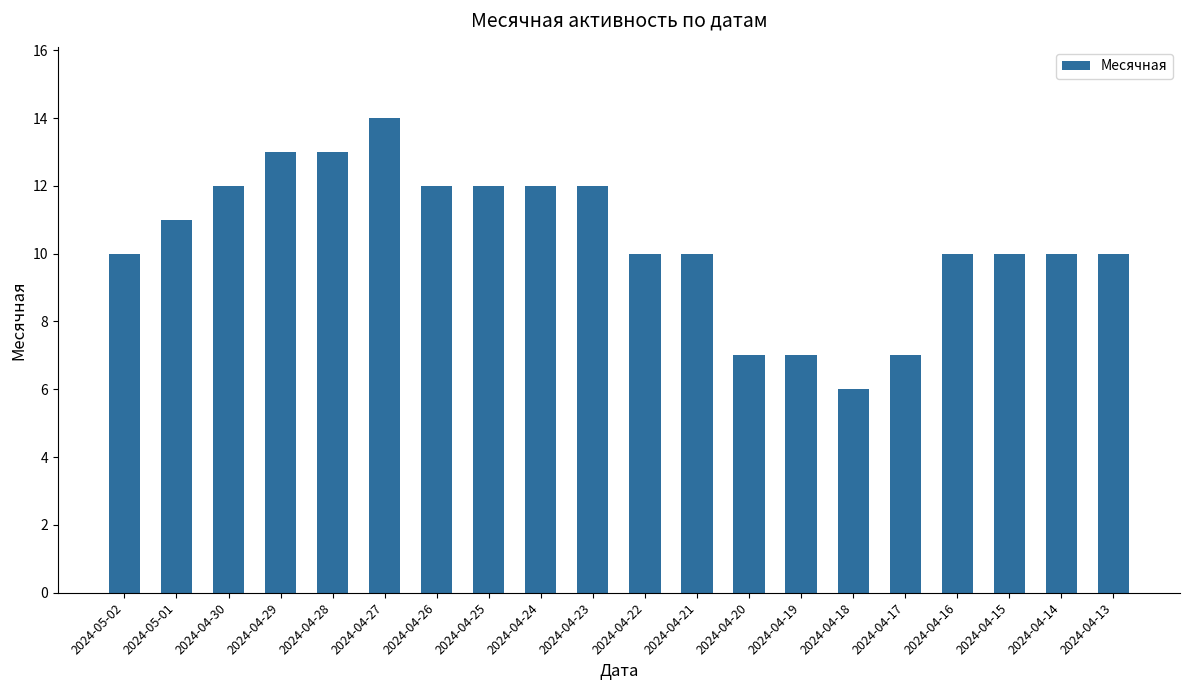

How many bars are there in total?

20